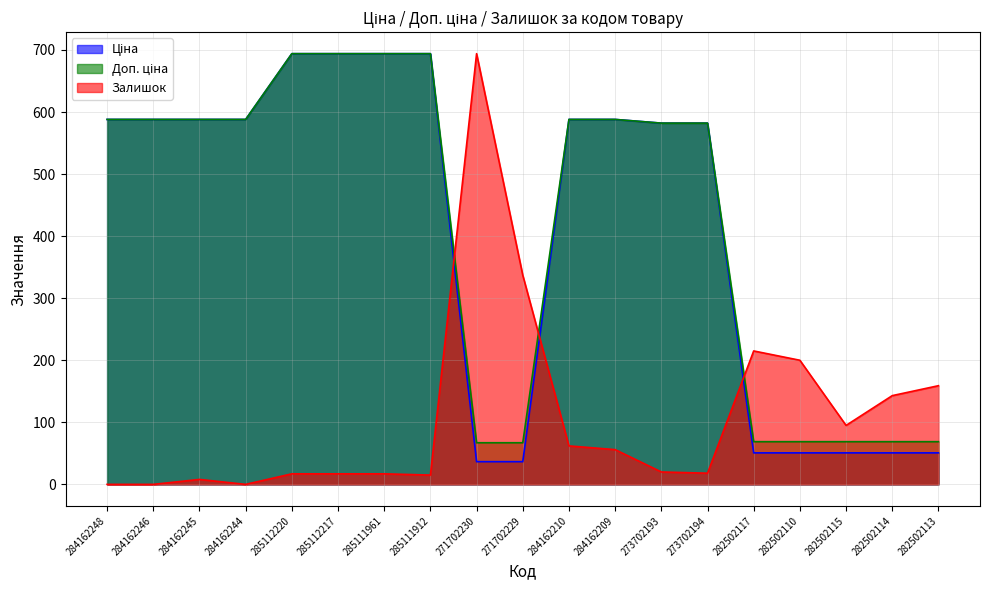

Does the chart have visible grid lines?

Yes